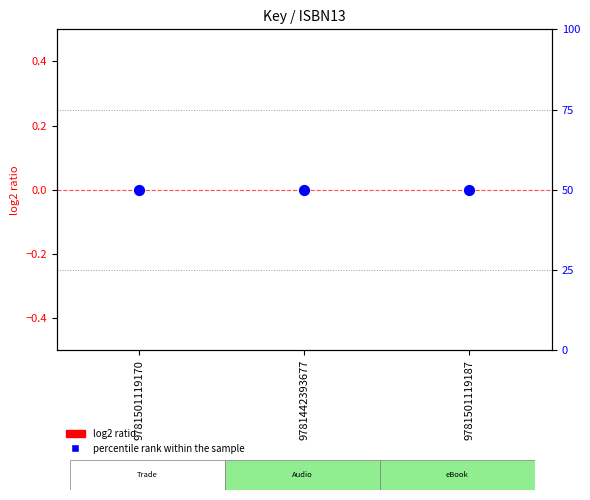

What are all the series names shown in the legend?

log2 ratio, percentile rank within the sample